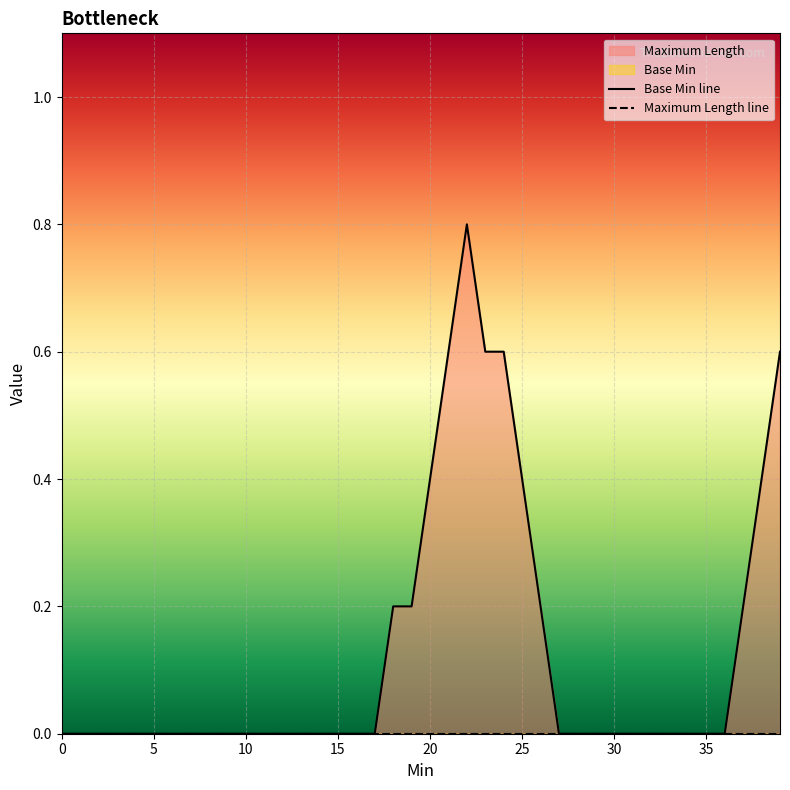

How many lines are shown in the chart?

2